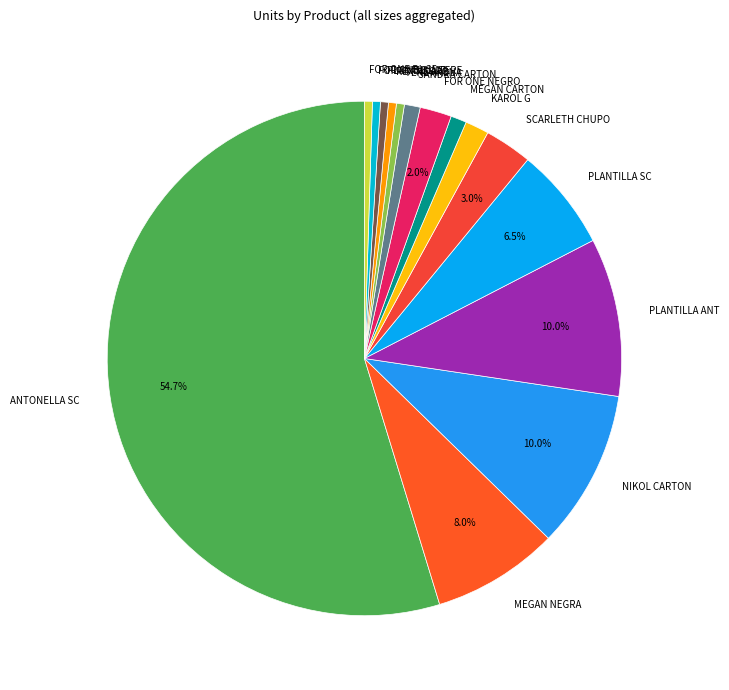

Is there a majority slice in this chart?

Yes